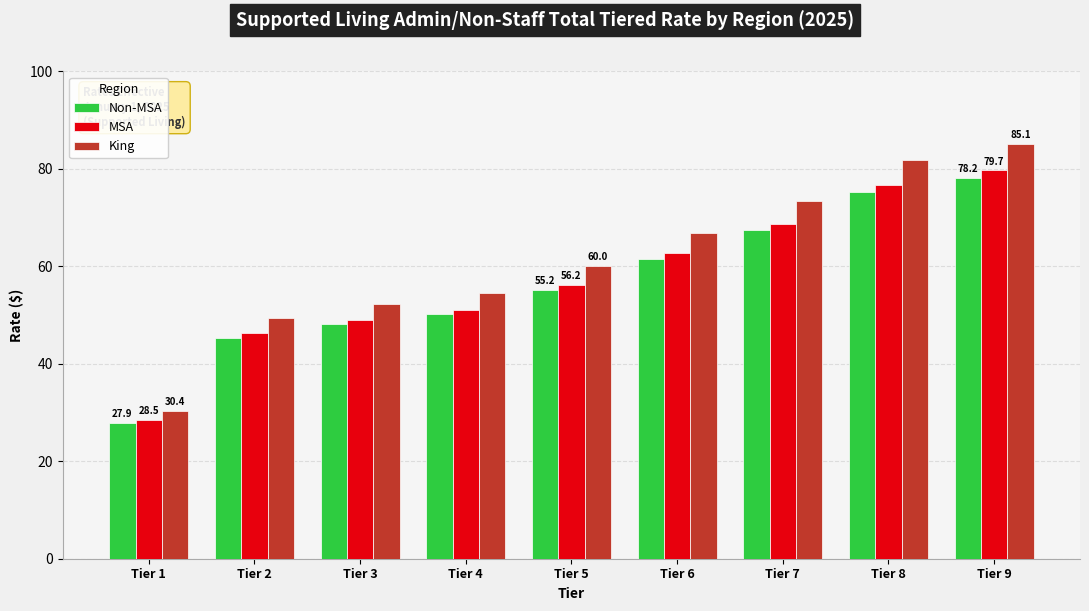

What is the sum of the Non-MSA values at Tier 3 and Tier 7?

115.6